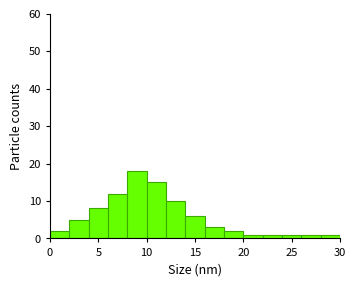

Which range on the x-axis has the tallest bar?

8 to 10